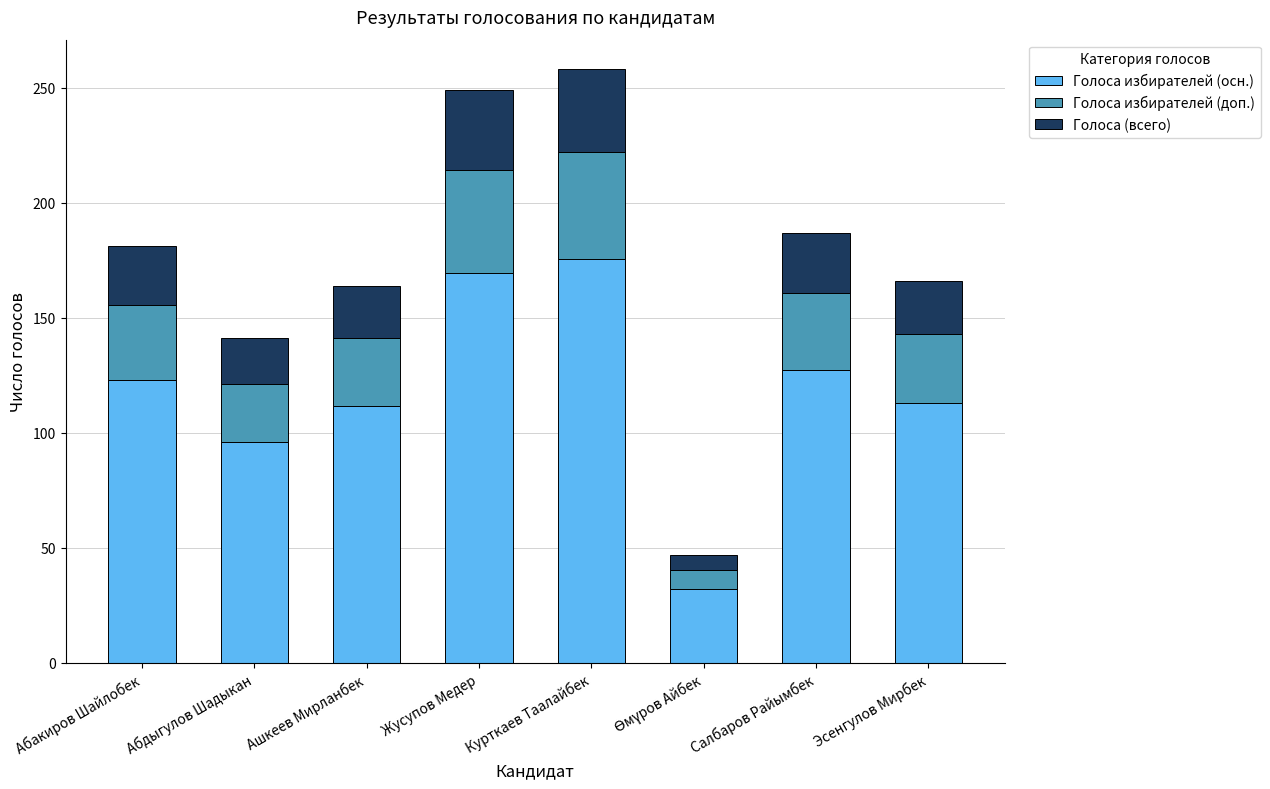

What is the maximum value for Голоса избирателей (осн.)?

175.4